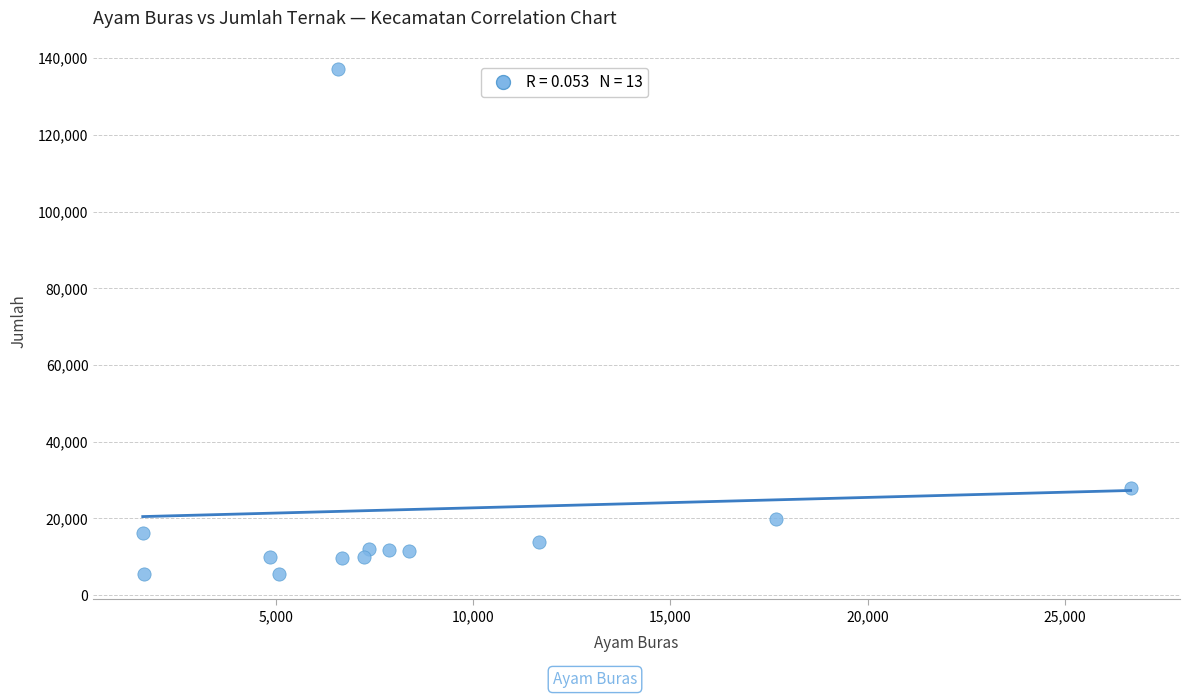

What is the range of Y values (max minus min)?

131788